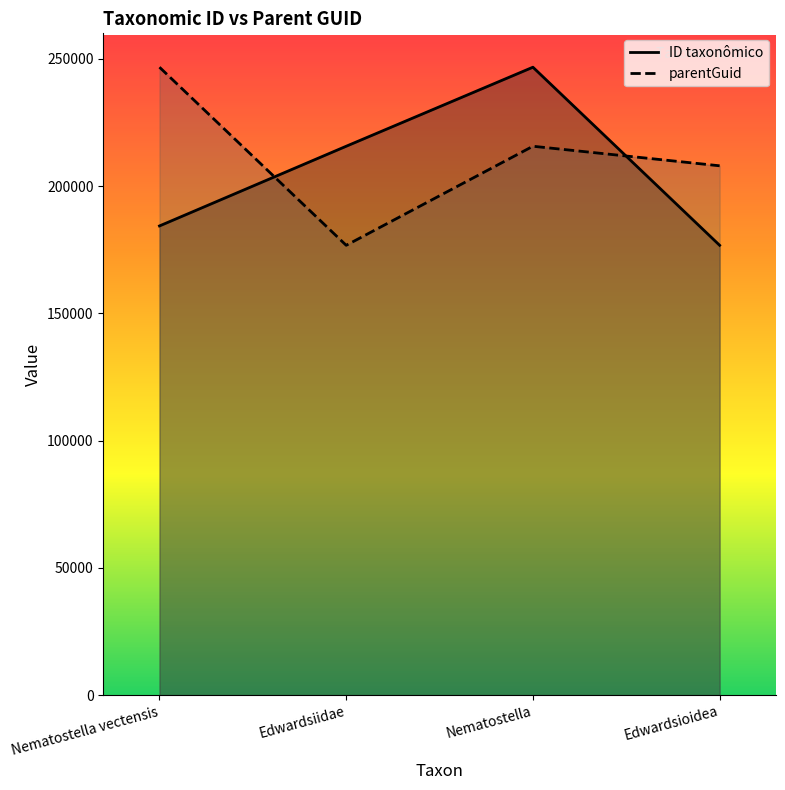

What position from the right is Edwardsioidea?

1